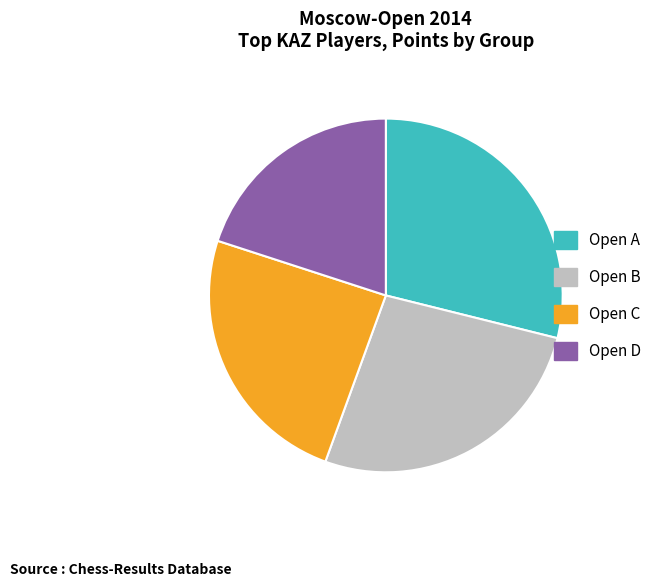

Combined, do Open C and Open A account for over 50%?

Yes